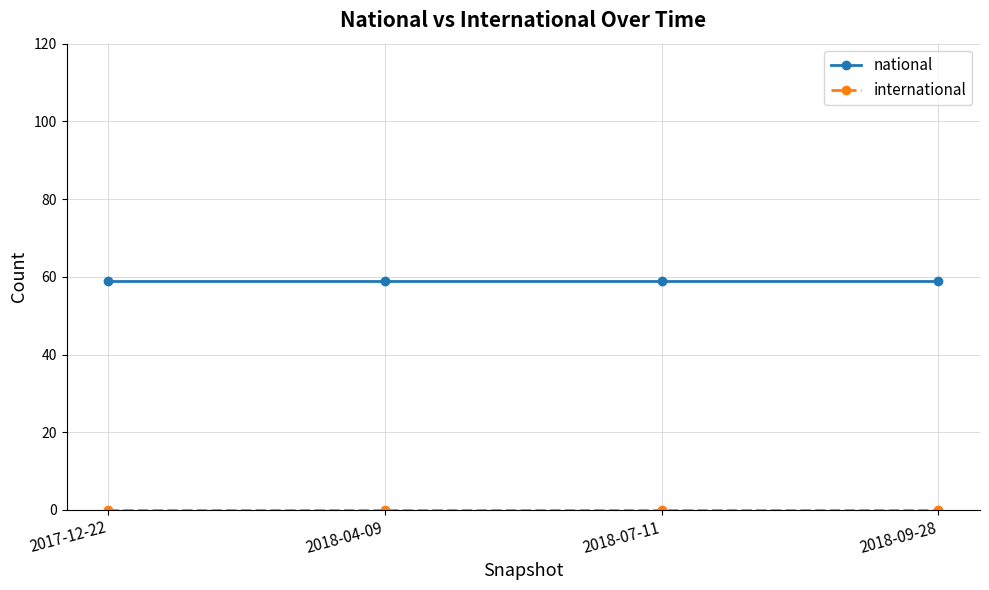

What is the difference between the highest and lowest values at 2018-04-09?

59